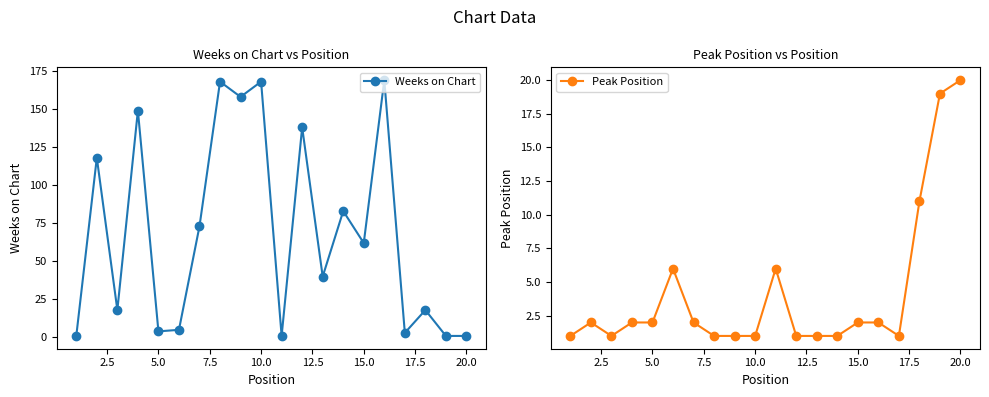

What is the difference between the maximum and minimum values in the Peak Position series?

19